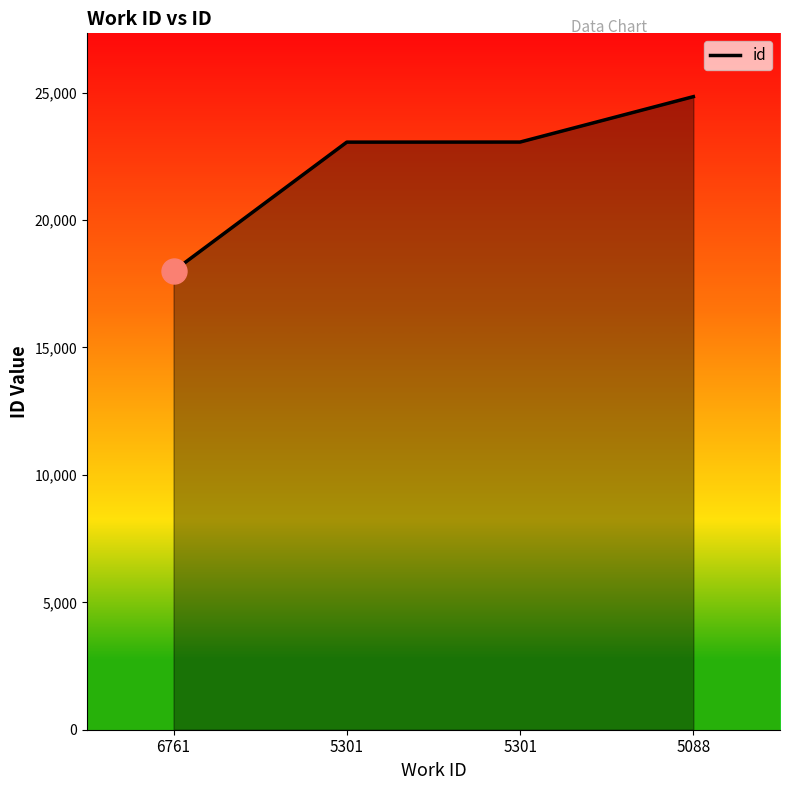

True or false: the data has more than 0 interior local peaks.

False